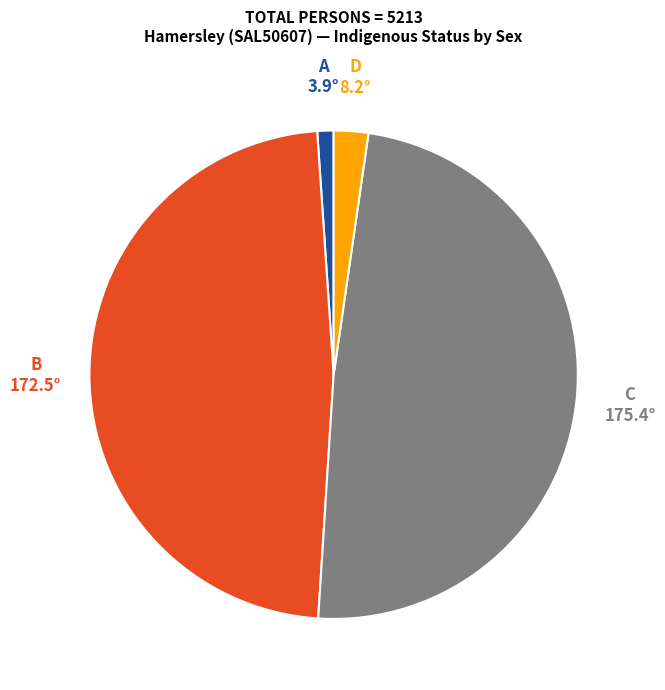

Count the number of slices in the pie.

4